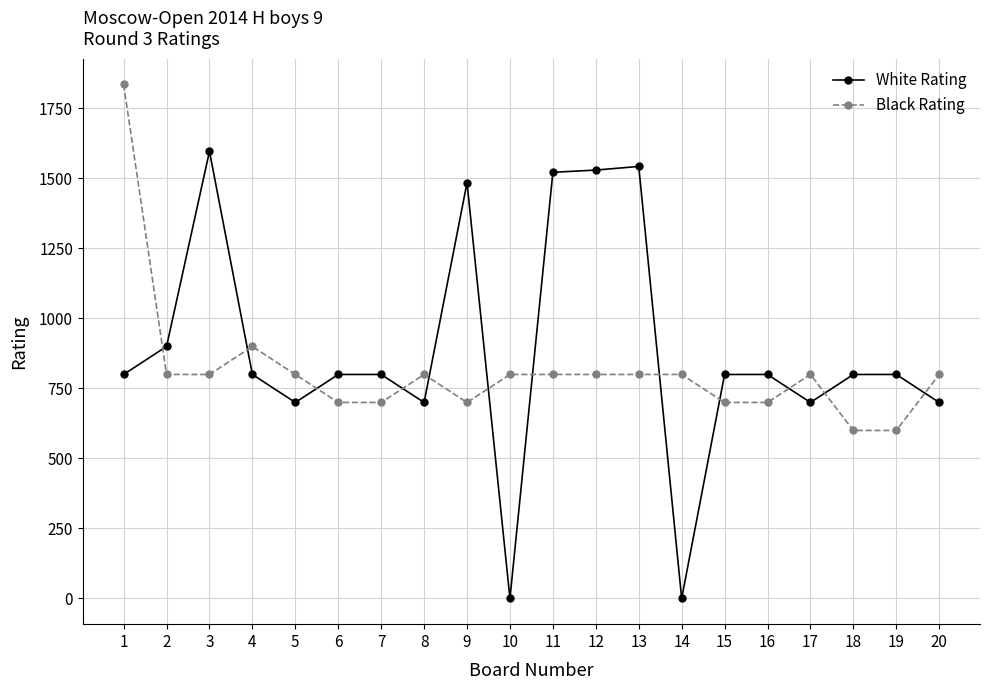

Which label corresponds to the largest value in the chart?

1